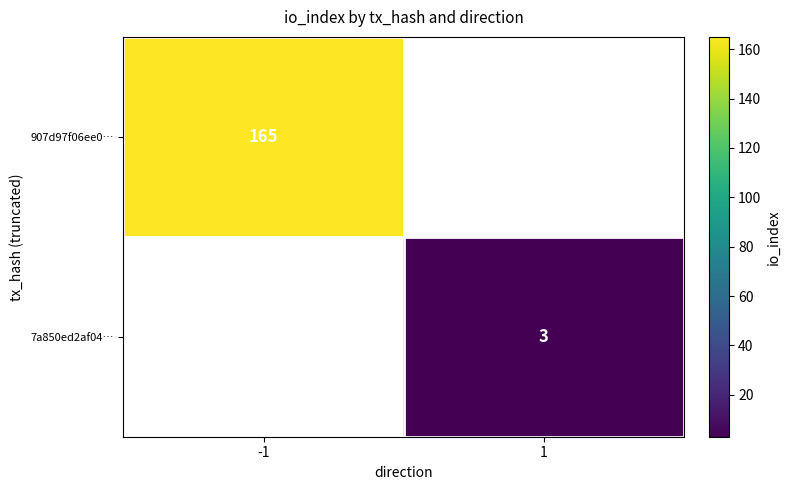

True or false: 907d97f06ee0… has a value of 104 at -1.

False